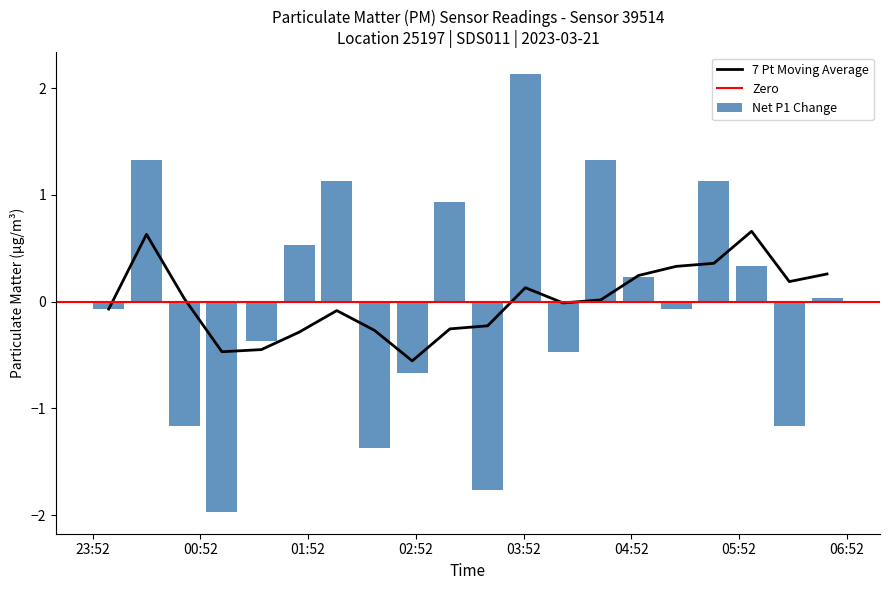

At which label is the value closest to 0?

06:41